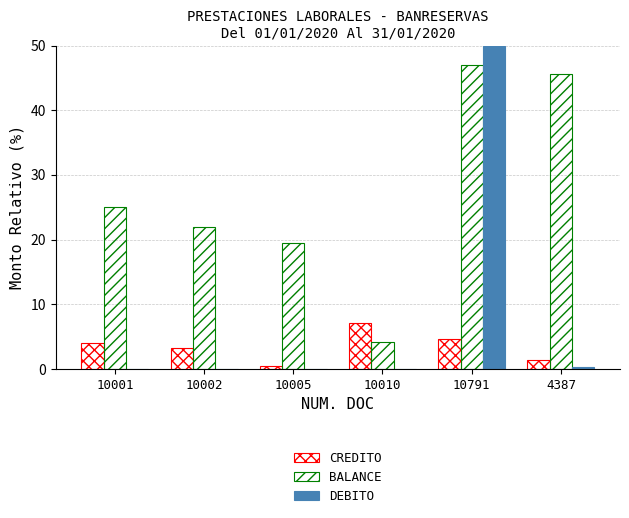

What is the sum of all DEBITO values?

50.4